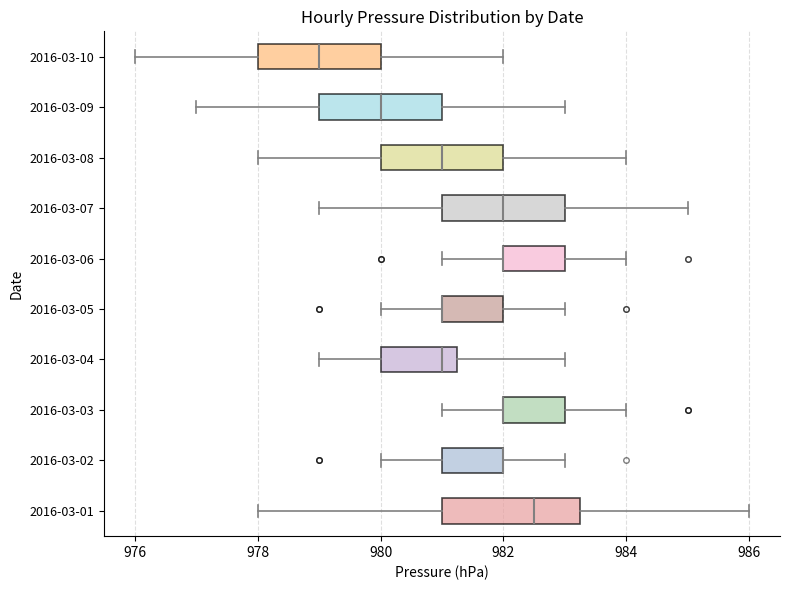

Which box is the widest, from its left edge to its right edge?

2016-03-01